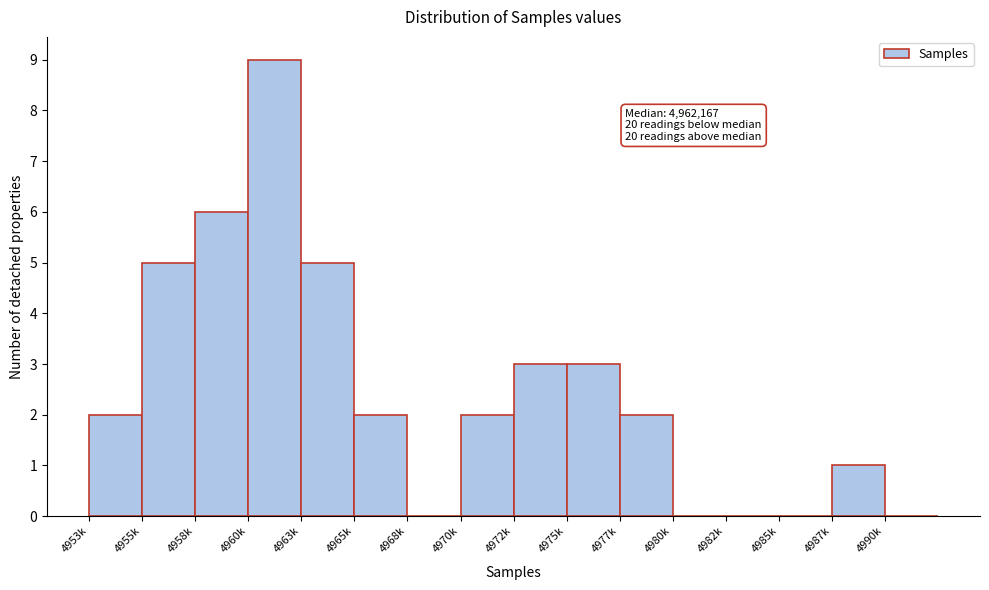

Reading left to right, transcribe all the data shown in this chart.

4953k=2	4955k=5	4958k=6	4960k=9	4963k=5	4965k=2	4968k=0	4970k=2	4972k=3	4975k=3	4977k=2	4980k=0	4982k=0	4985k=0	4987k=1	4990k=0